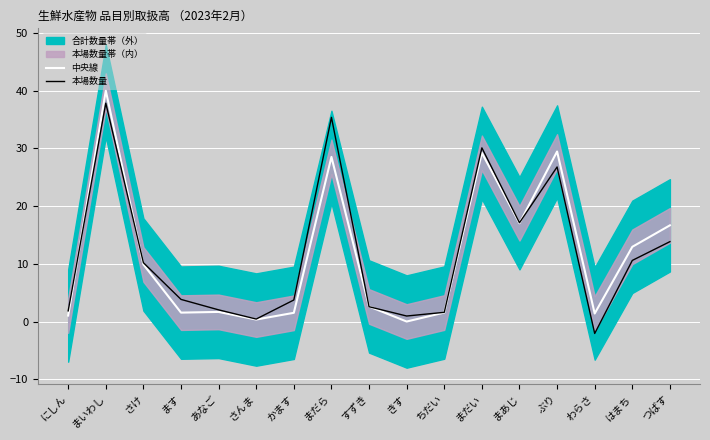

At which category does the chart reach its peak across all series?

まいわし